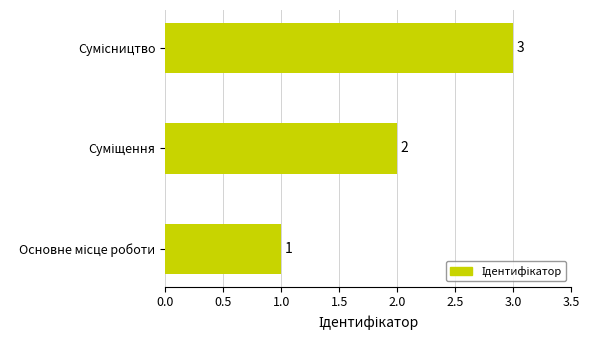

What is the sum of all values?

6